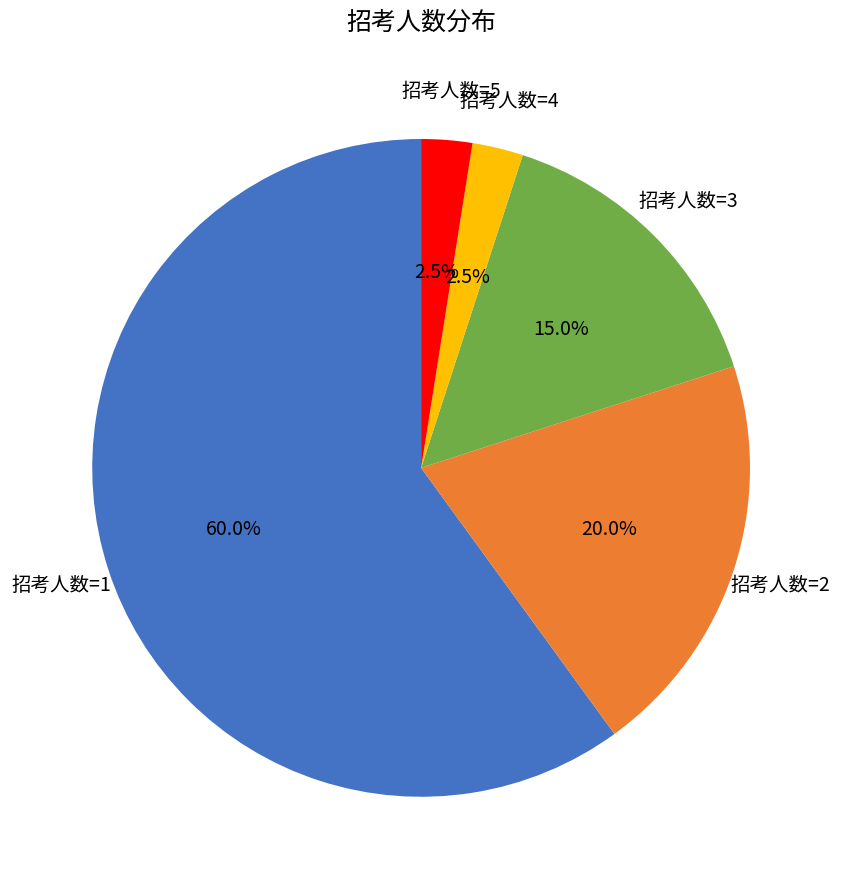

Is there a majority slice in this chart?

Yes